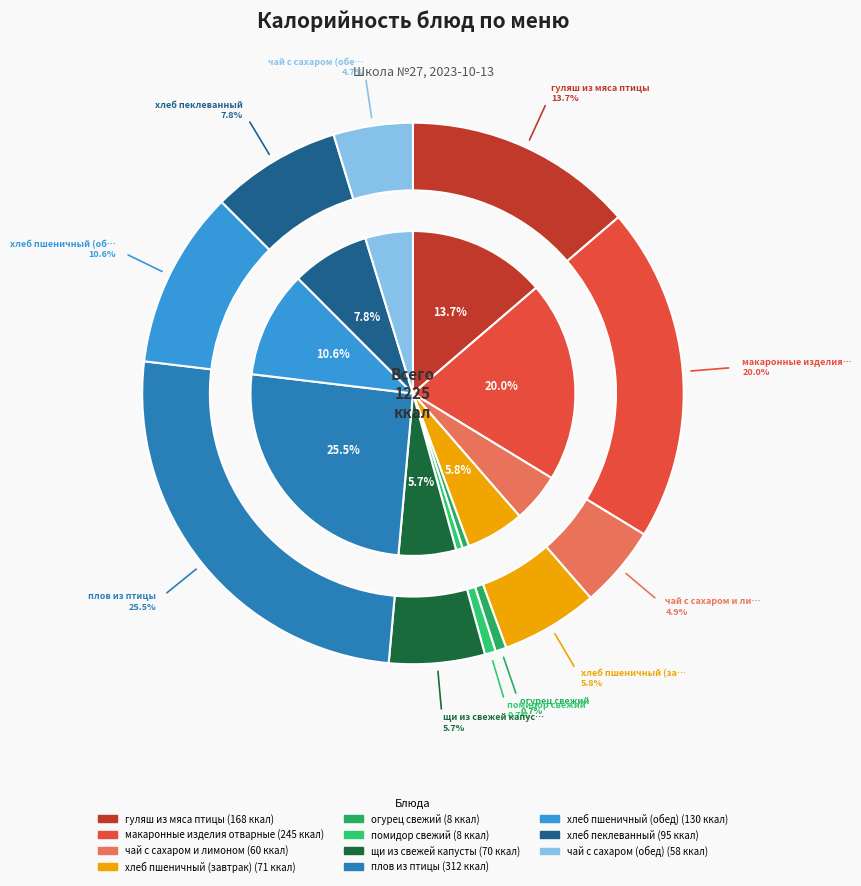

Count the number of slices in the pie.

11